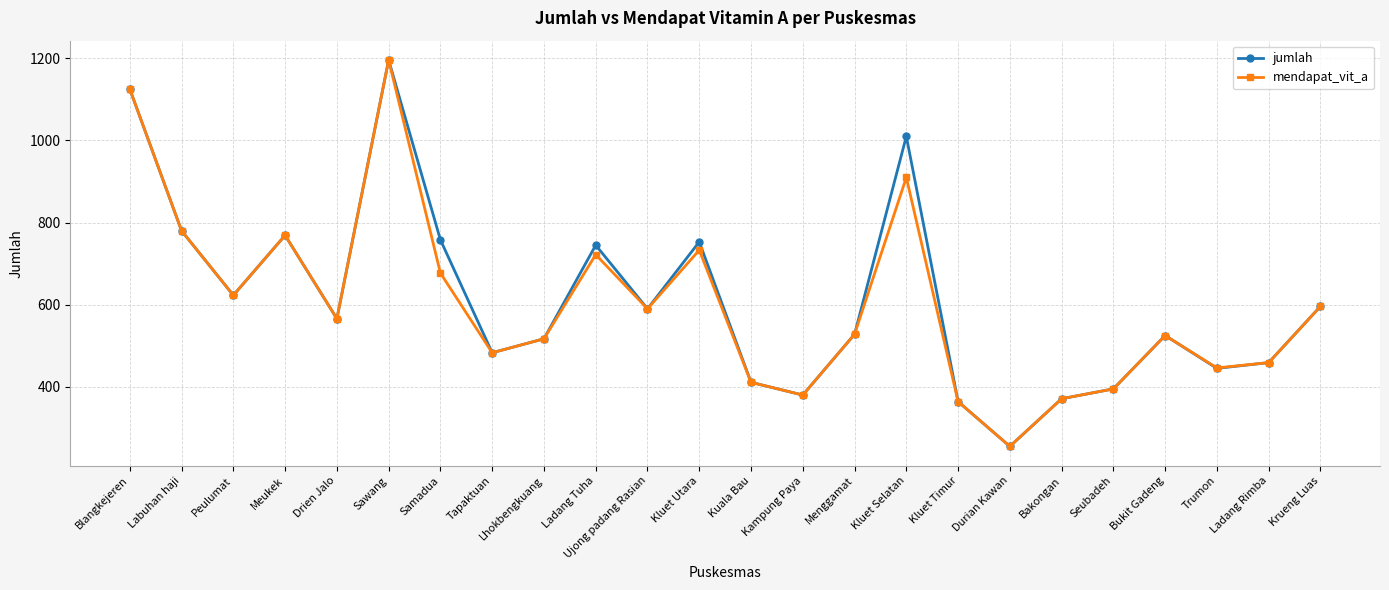

In jumlah, how many points are lower than both neighbors (excluding endpoints)?

7